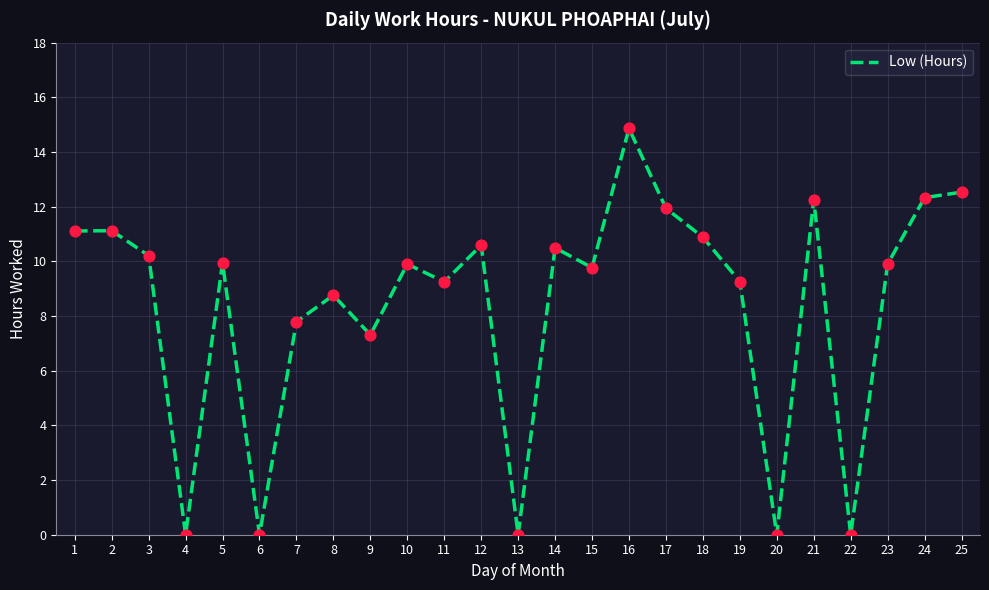

Between 7 and 4, which is larger?

7